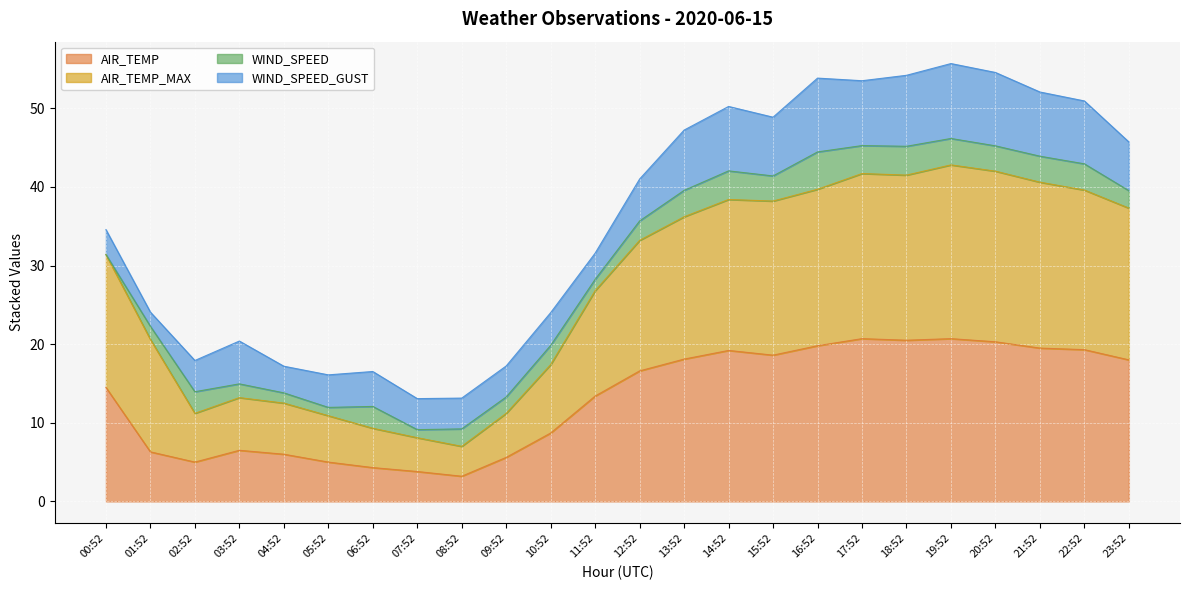

The AIR_TEMP series shows 4.8 at 16:52. True or false?

False